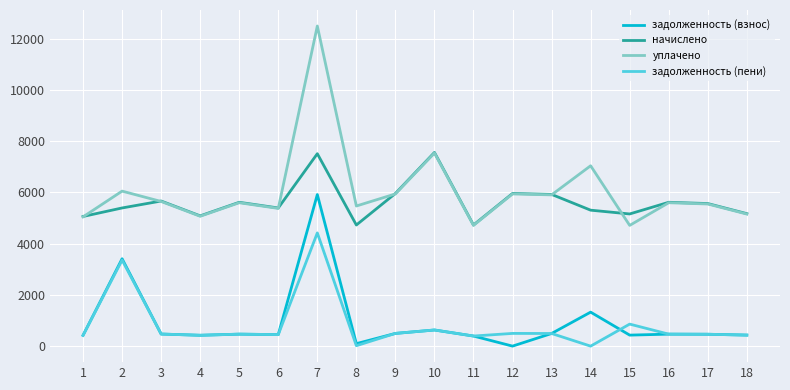

At how many categories does at least one series exceed 11636?

1